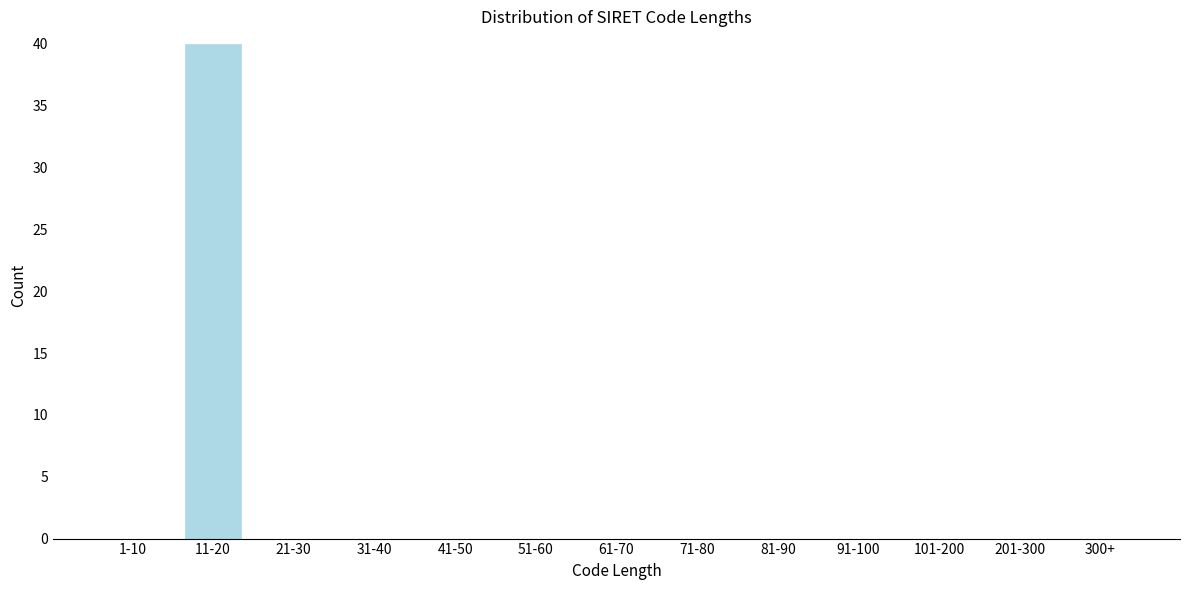

Reading left to right, what are all the values shown in this chart?

1-10=0	11-20=40	21-30=0	31-40=0	41-50=0	51-60=0	61-70=0	71-80=0	81-90=0	91-100=0	101-200=0	201-300=0	300+=0